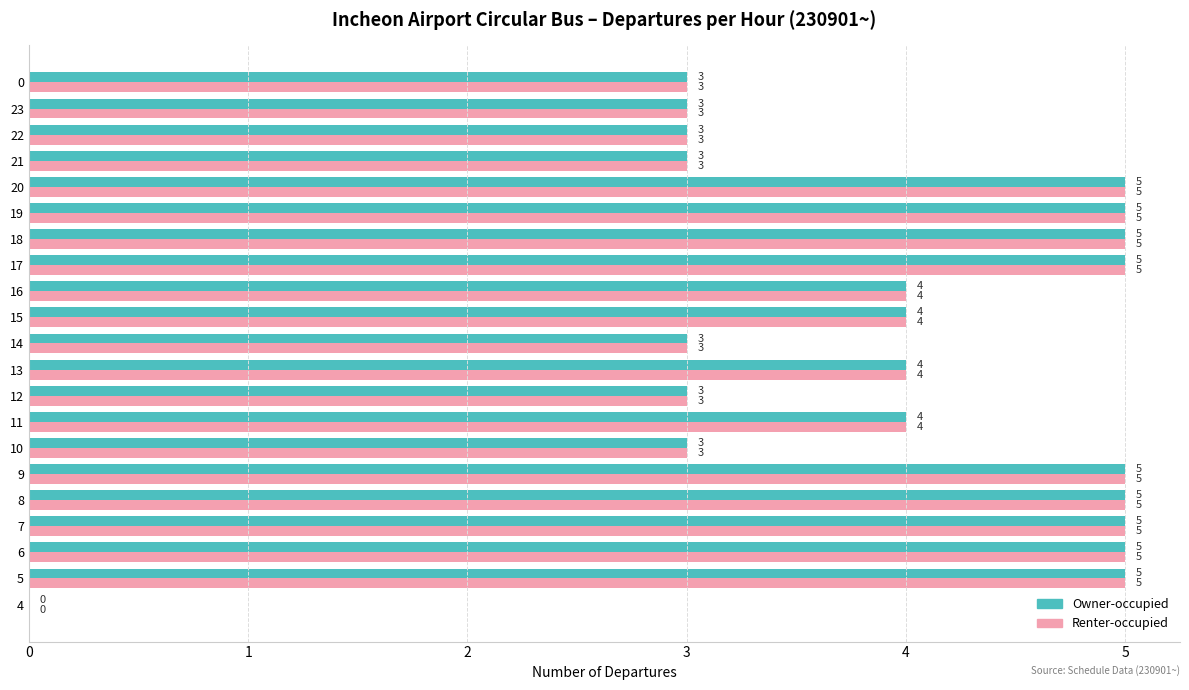

What is the sum of the Renter-occupied values at 21 and 22?

6